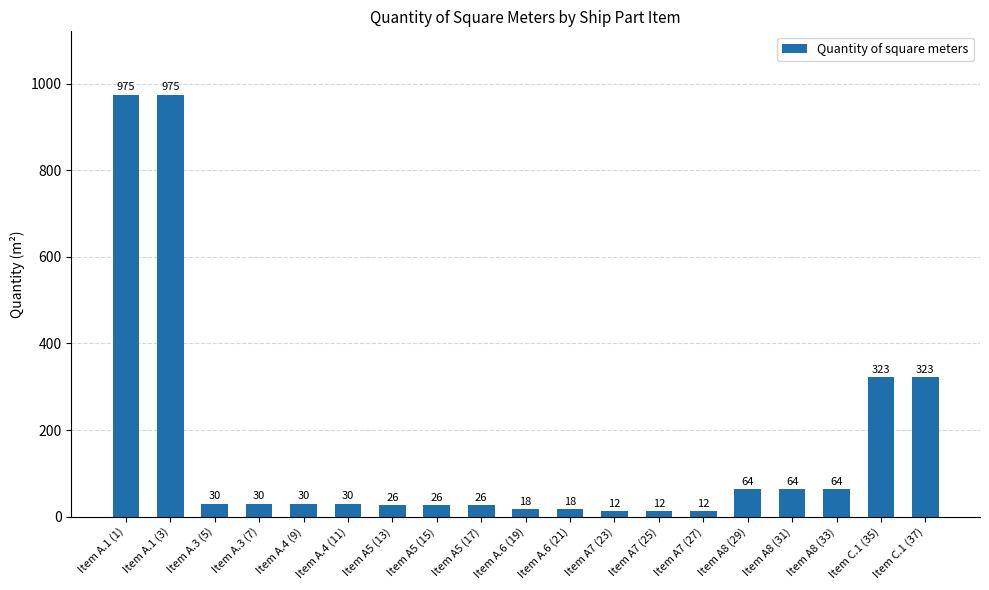

What is the label of the 13th bar from the right?

Item A5 (13)